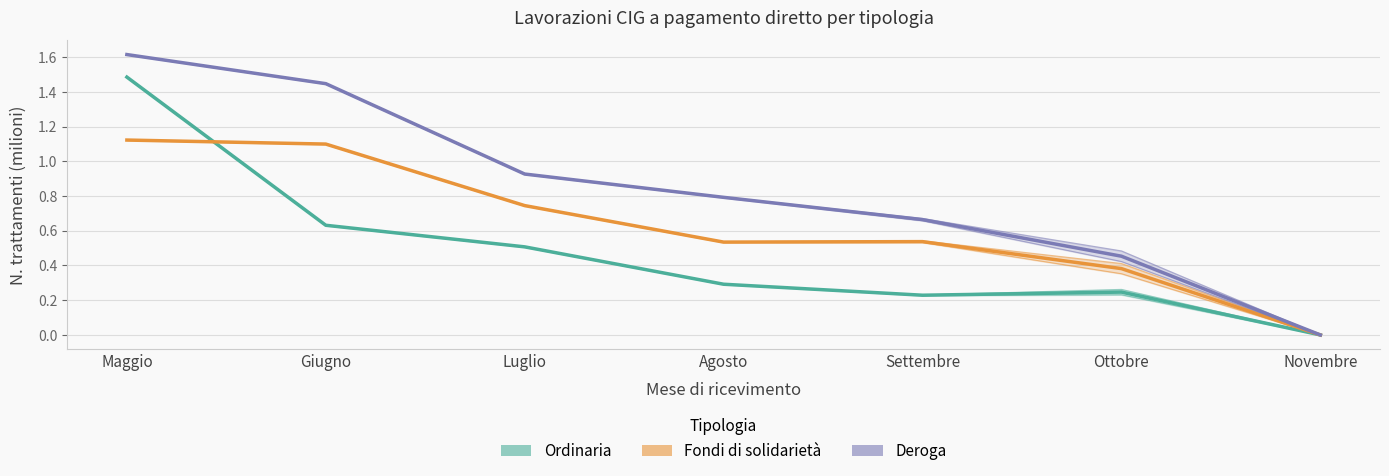

True or false: Deroga and Fondi di solidarietà intersect in this chart.

False